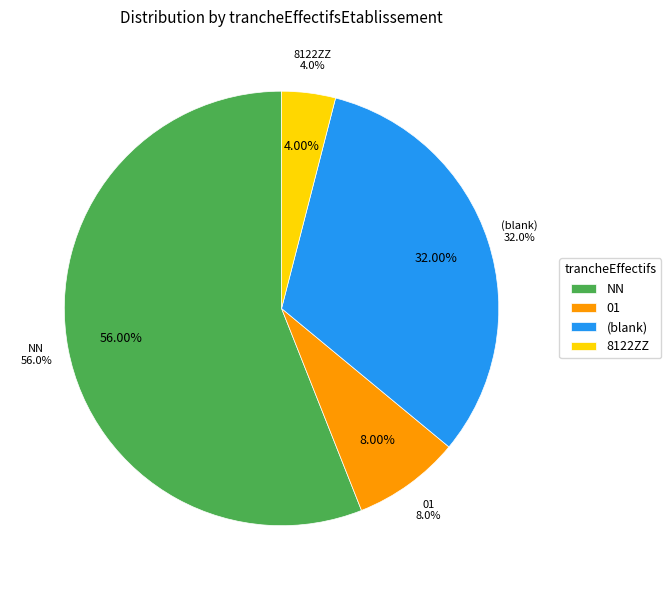

Count the number of slices in the pie.

4